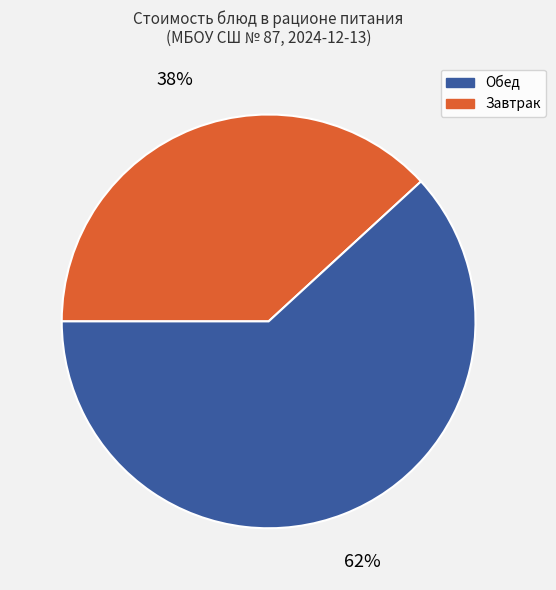

Is there any slice that represents more than half of the pie?

Yes